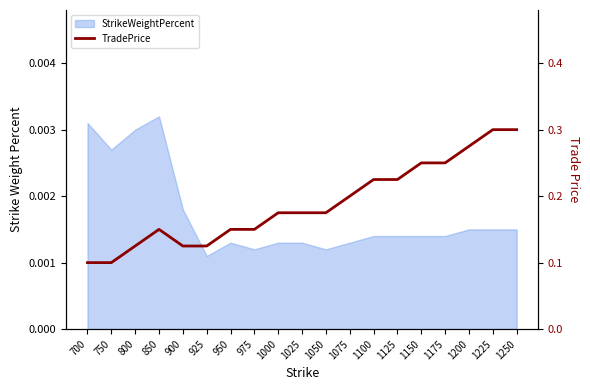

The chart shows a value of 0.5 at 1200. True or false?

False